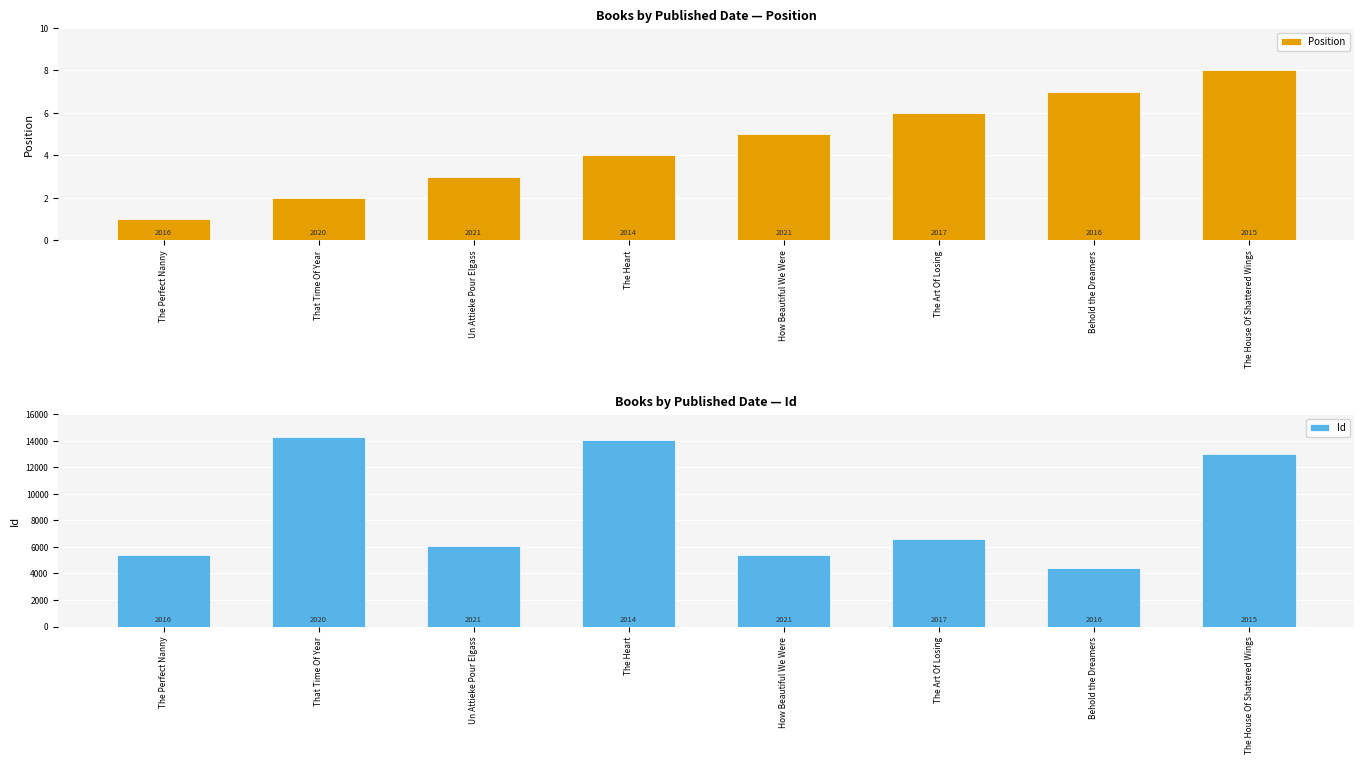

What is the difference between the second highest and second lowest values in the Id series?

8681